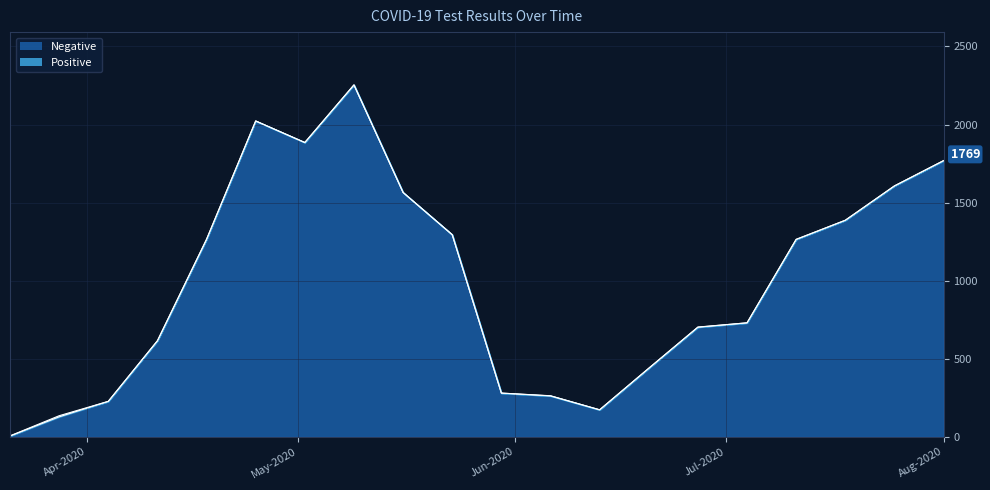

Does the chart display data point markers on the line(s)?

No